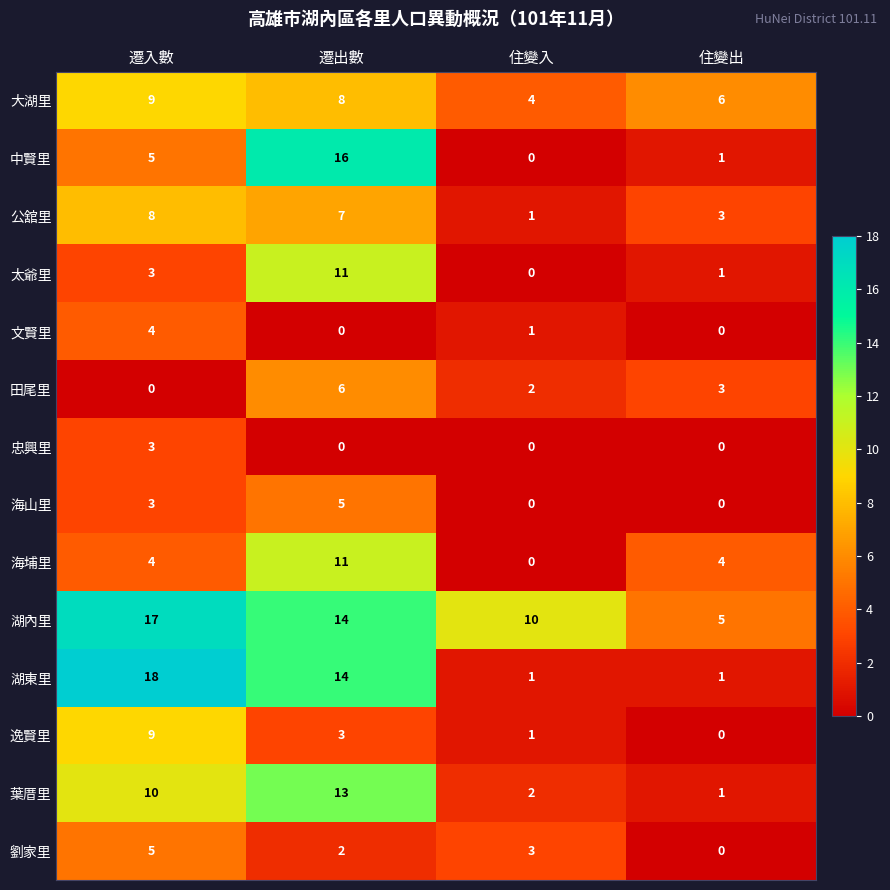

Where does the 劉家里 series first go above 3?

遷入數